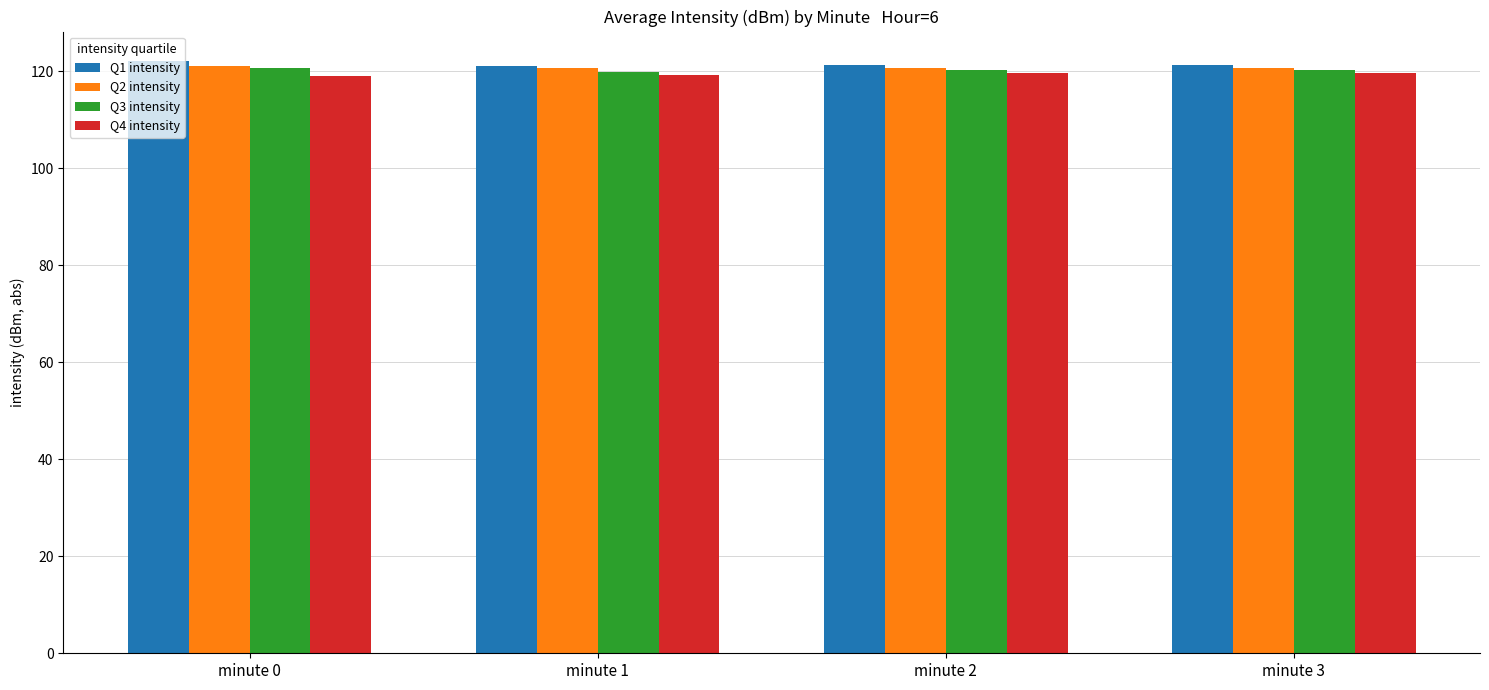

What is the sum of all Q1 intensity values?

485.7